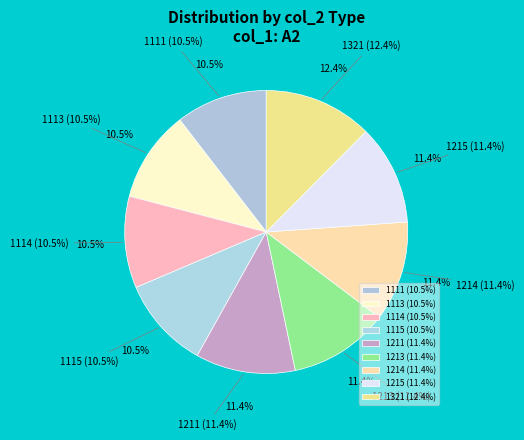

Rank the categories by value from lowest to highest.

1111, 1113, 1114, 1115, 1211, 1213, 1214, 1215, 1321